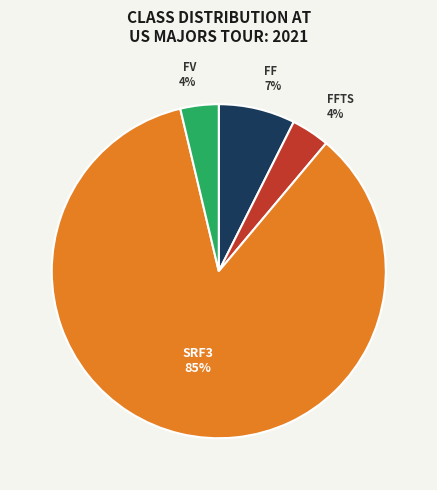

How many slices are in this pie chart?

4